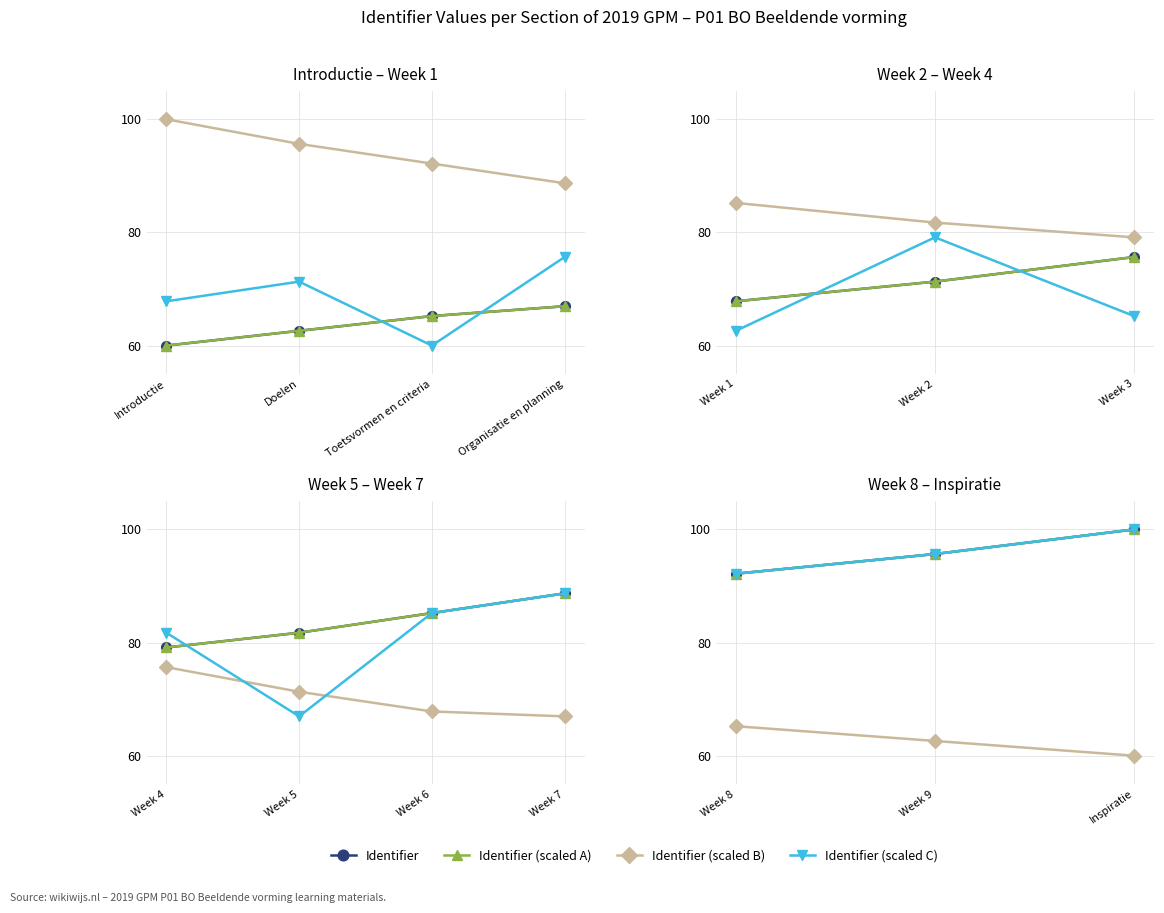

Does the chart have visible grid lines?

Yes